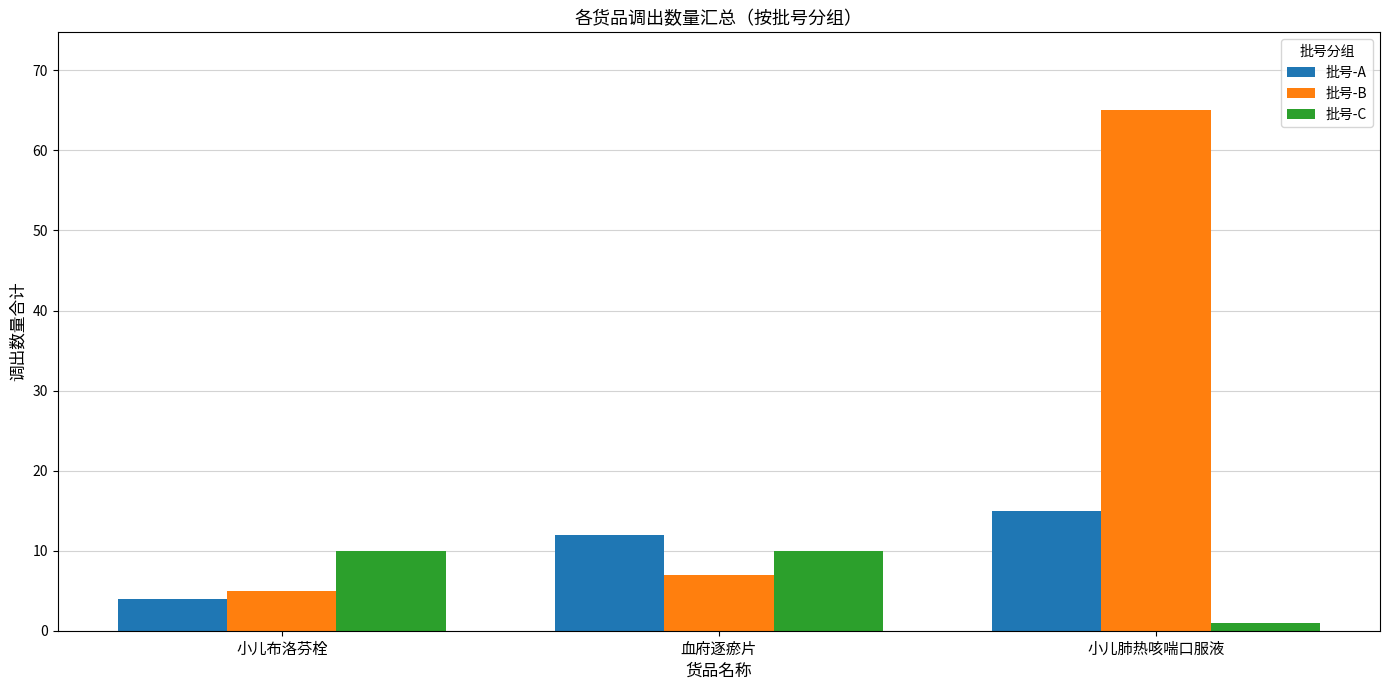

What is the total value across all series at 血府逐瘀片?

29